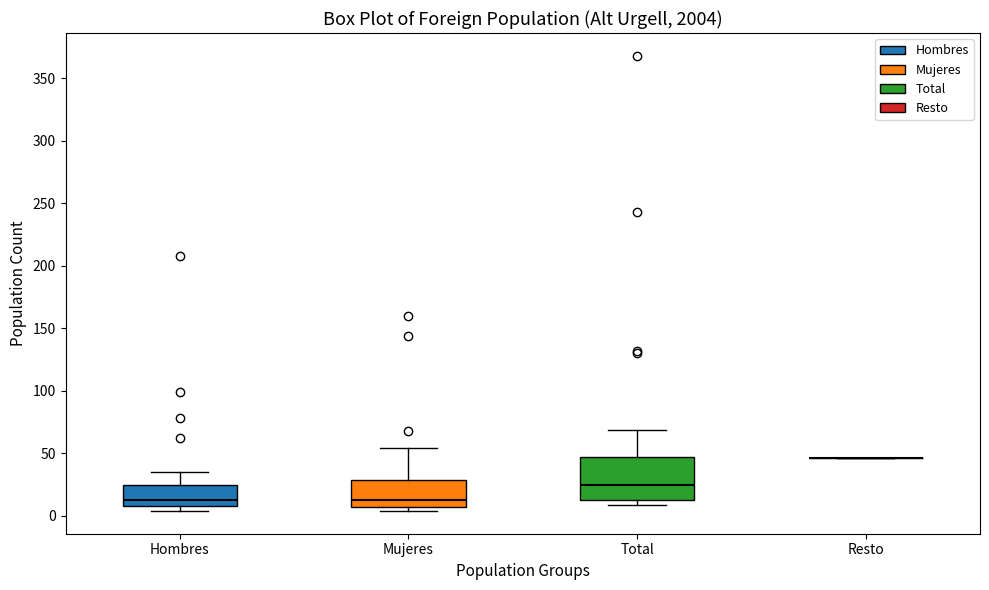

Reading left to right, read every box against the y-axis: the position of its median line, the range the box covers, and the ends of its whiskers. The values are not printed on the chart, so give them approximately, as read against the axis.

Hombres: median 15, box 10 to 25, whiskers 5 to 35
Mujeres: median 15, box 5 to 30, whiskers 5 (just below the box's lower edge) to 55
Total: median 25, box 15 to 45, whiskers 10 to 70
Resto: box collapsed to a line at 45, whiskers 45 to 45